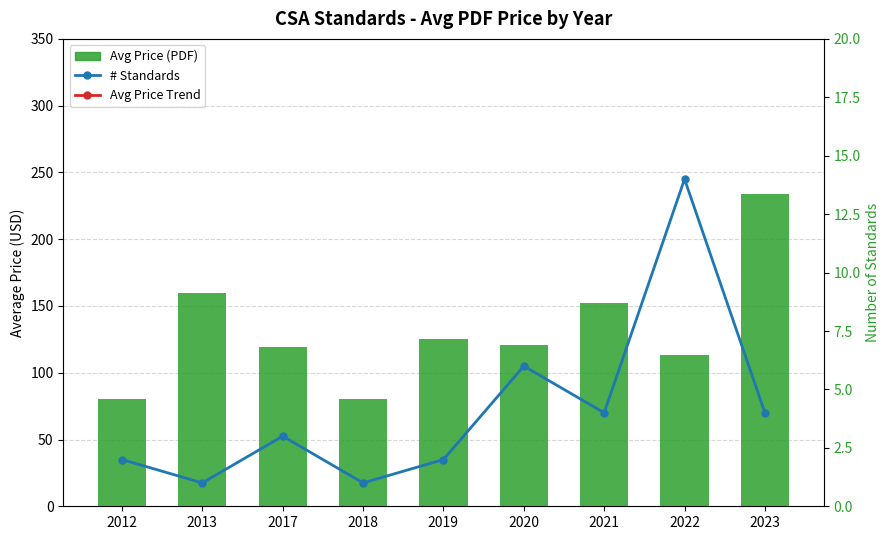

Reading left to right, extract all data points from this chart.

Avg Price (PDF): 2012=80.0	2013=160.0	2017=119.3	2018=80.0	2019=125.0	2020=120.8	2021=152.0	2022=113.2	2023=233.8
# Standards: 2012=2.0	2013=1.0	2017=3.0	2018=1.0	2019=2.0	2020=6.0	2021=4.0	2022=14.0	2023=4.0
Avg Price Trend: 2012=80.0	2013=160.0	2017=119.3	2018=80.0	2019=125.0	2020=120.8	2021=152.0	2022=113.2	2023=233.8